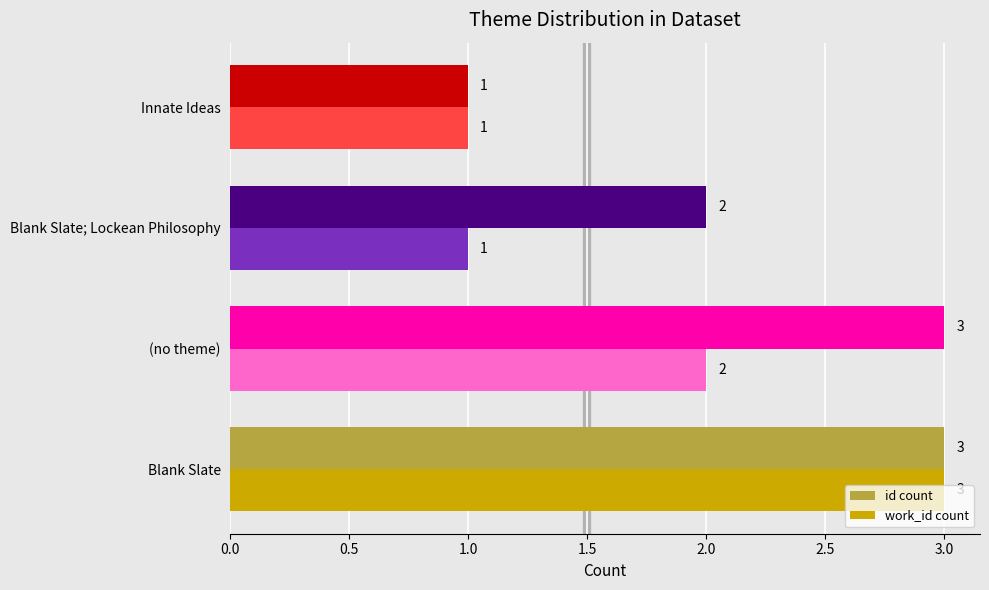

List the series in order of their overall mean, lowest first.

work_id count, id count